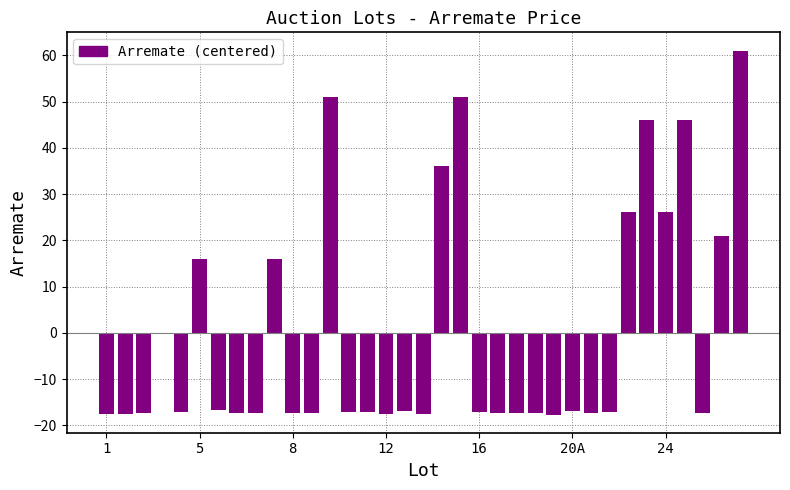

What is the greatest value displayed?

61.1